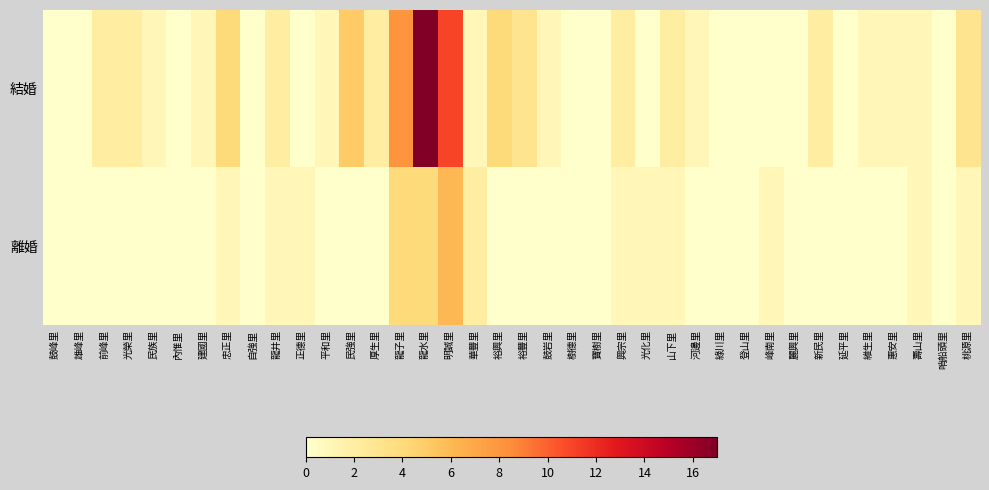

Reading left to right, transcribe all the data shown in this chart.

結婚: 鼓峰里=0	雄峰里=0	前峰里=2	光榮里=2	民族里=1	內惟里=0	建國里=1	忠正里=4	自強里=0	龍井里=2	正德里=0	平和里=1	民強里=5	厚生里=2	龍子里=8	龍水里=17	明誠里=11	華豐里=1	裕興里=4	裕豐里=3	鼓岩里=1	樹德里=0	寶樹里=0	興宗里=2	光化里=0	山下里=2	河邊里=1	綠川里=0	登山里=0	峰南里=0	麗興里=0	新民里=2	延平里=0	維生里=1	惠安里=1	壽山里=1	哨船頭里=0	桃源里=3
離婚: 鼓峰里=0	雄峰里=0	前峰里=0	光榮里=0	民族里=0	內惟里=0	建國里=0	忠正里=1	自強里=0	龍井里=1	正德里=1	平和里=0	民強里=0	厚生里=0	龍子里=4	龍水里=4	明誠里=6	華豐里=2	裕興里=0	裕豐里=0	鼓岩里=0	樹德里=0	寶樹里=0	興宗里=1	光化里=1	山下里=1	河邊里=0	綠川里=0	登山里=0	峰南里=1	麗興里=0	新民里=0	延平里=0	維生里=0	惠安里=0	壽山里=1	哨船頭里=0	桃源里=1